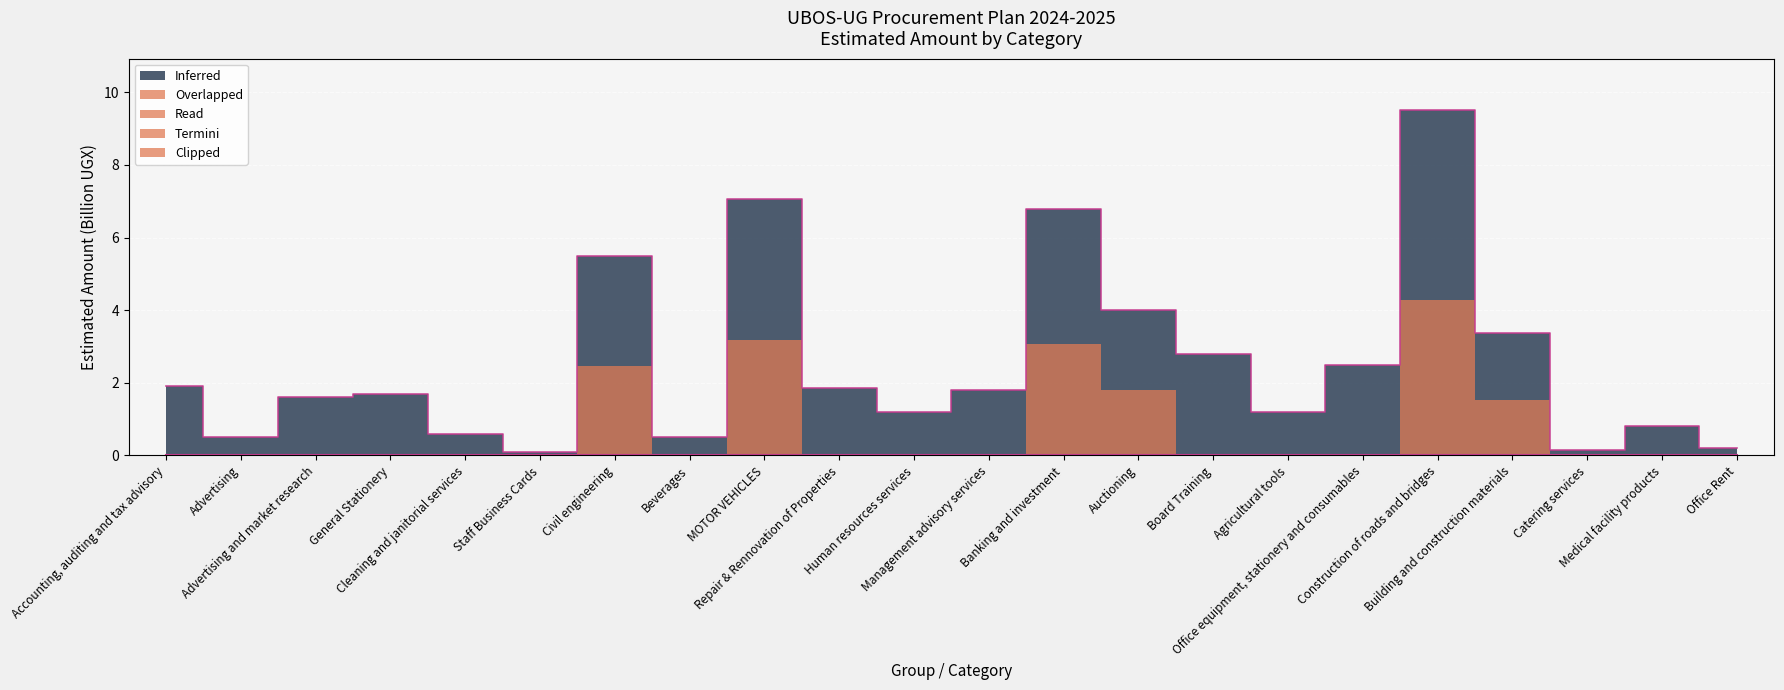

List the labels in order of value, smallest first.

Staff Business Cards, Catering services, Office Rent, Advertising, Beverages, Cleaning and janitorial services, Medical facility products, Human resources services, Agricultural tools, Advertising and market research, General Stationery, Management advisory services, Repair & Rennovation of Properties, Accounting, auditing and tax advisory, Office equipment, stationery and consumables, Board Training, Building and construction materials, Auctioning, Civil engineering, Banking and investment, MOTOR VEHICLES, Construction of roads and bridges